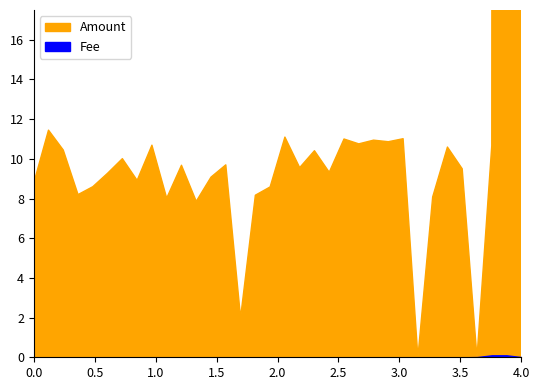

What is the greatest value displayed?

1199.5